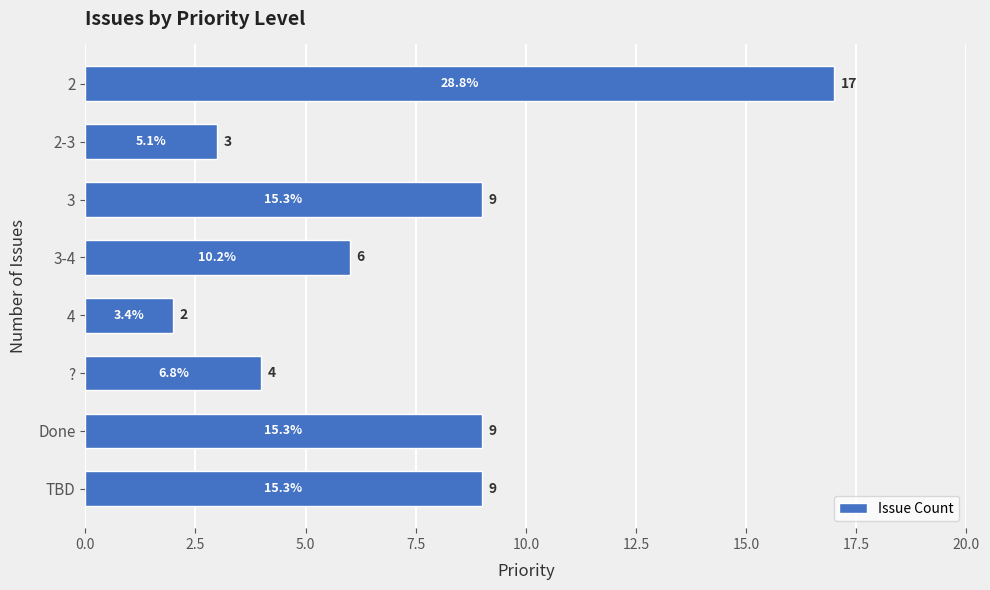

How many distinct data groups are displayed?

1